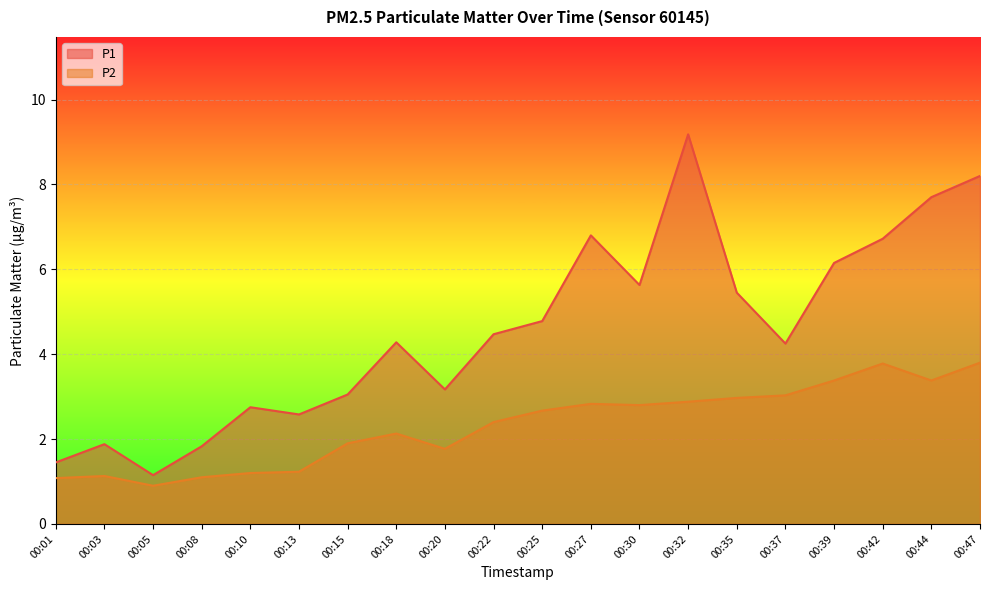

Where does the P1 series first go above 4?

00:18